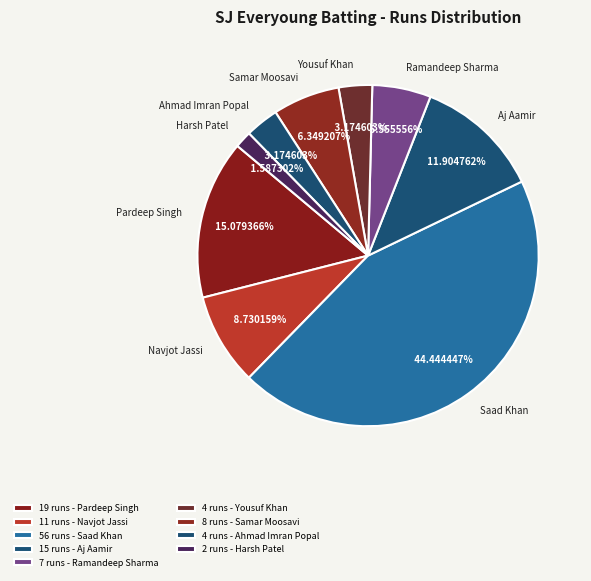

To the nearest percent, what is the combined percentage of Navjot Jassi and Samar Moosavi?

15%